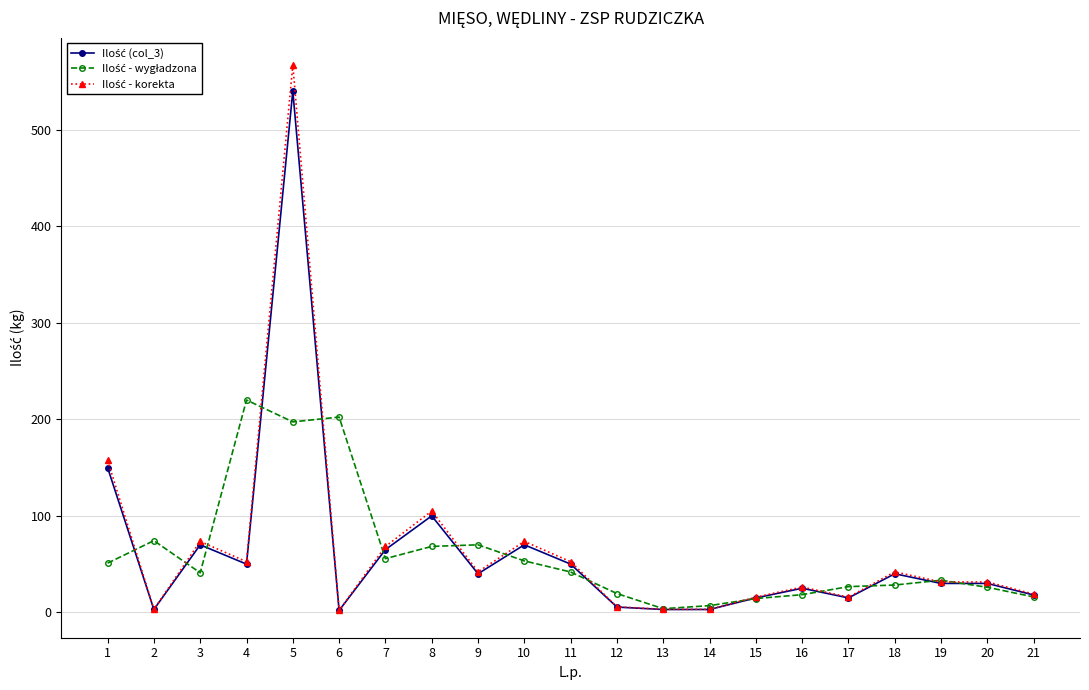

What is the greatest value displayed?

567.0